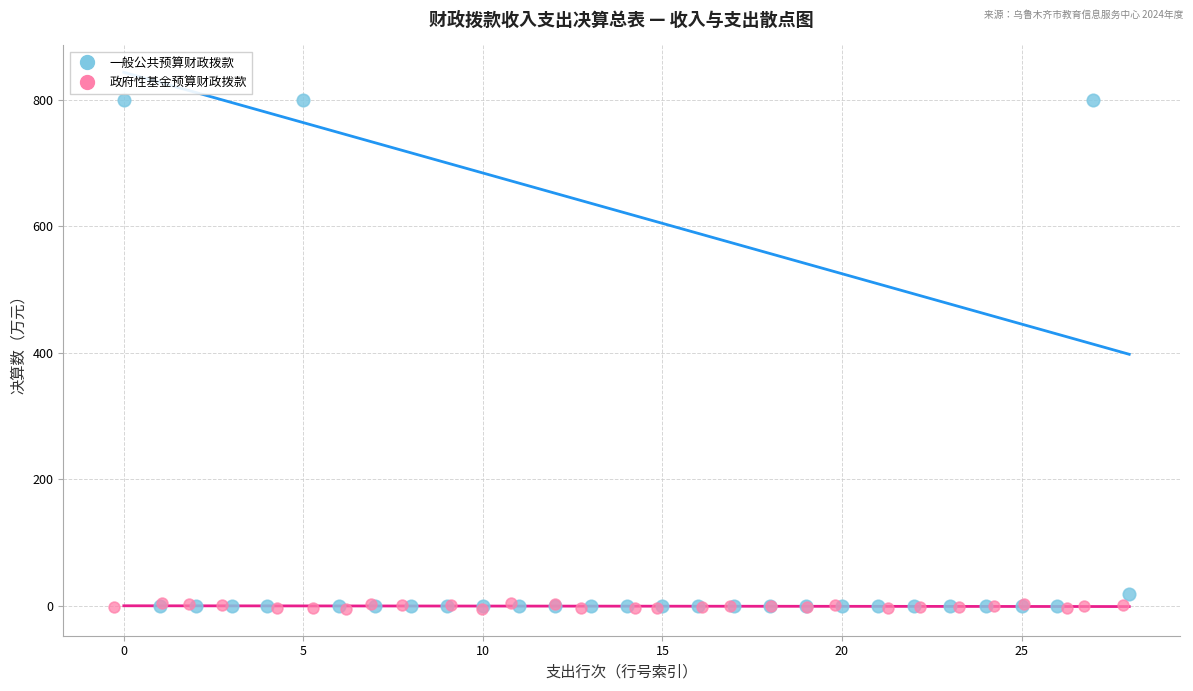

What are all the series names shown in the legend?

一般公共预算财政拨款, 政府性基金预算财政拨款